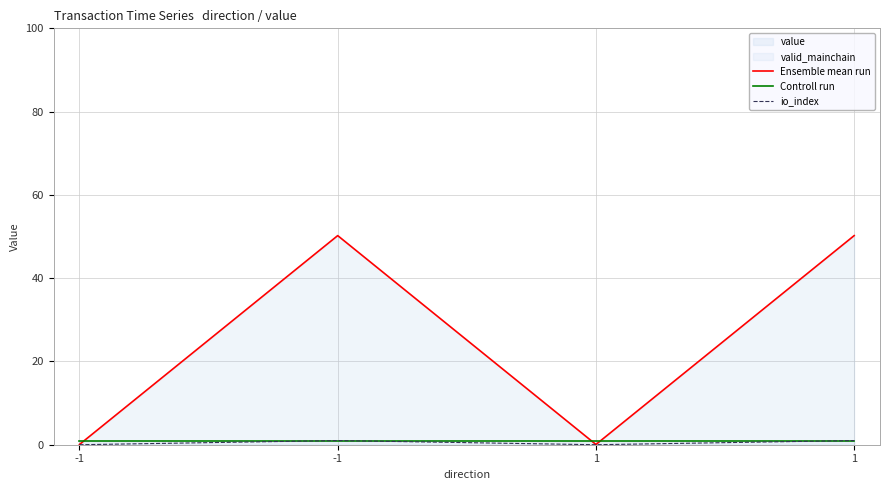

Reading left to right, list all the values displayed in this chart.

Ensemble mean run: 0.1	50.2	0.1	50.2
Controll run: 1.0	1.0	1.0	1.0
io_index: 0.0	1.0	0.0	1.0